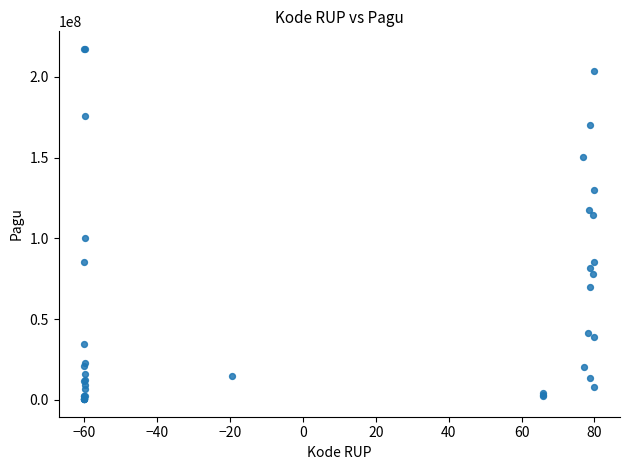

What Y value in the scatter plot is closest to 108830000?

114296000